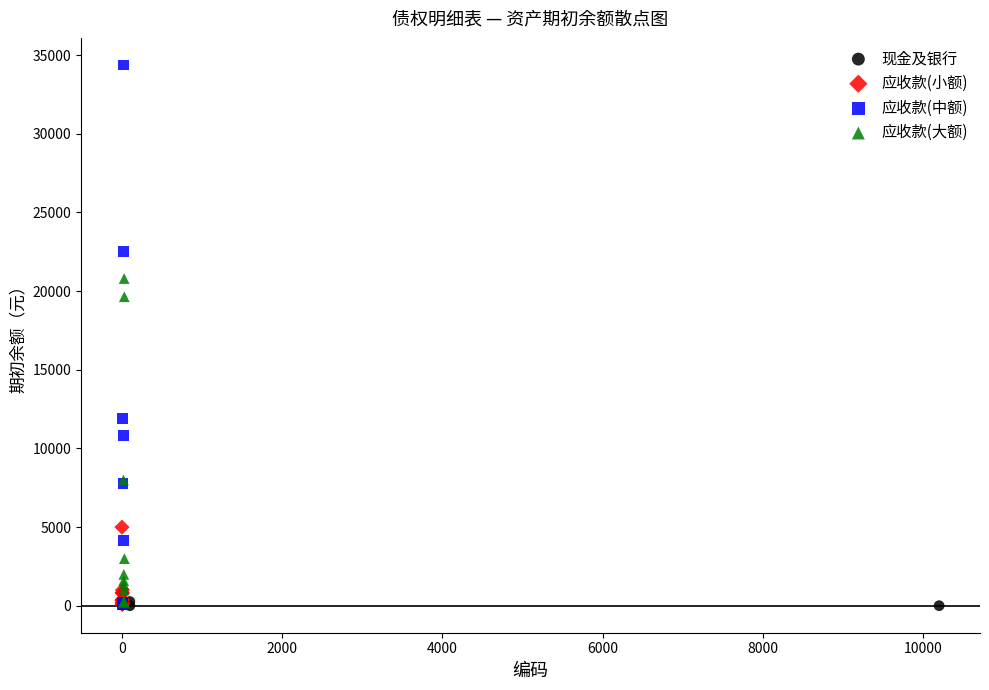

Which series has the largest Y range (max minus min)?

应收款(中额)